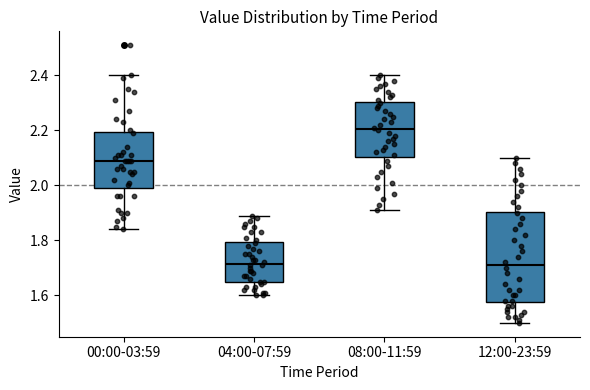

Where does the lower whisker of the box for 04:00-07:59 end on the y-axis? The values are not printed on the chart, so give them approximately, as read against the axis.

1.60